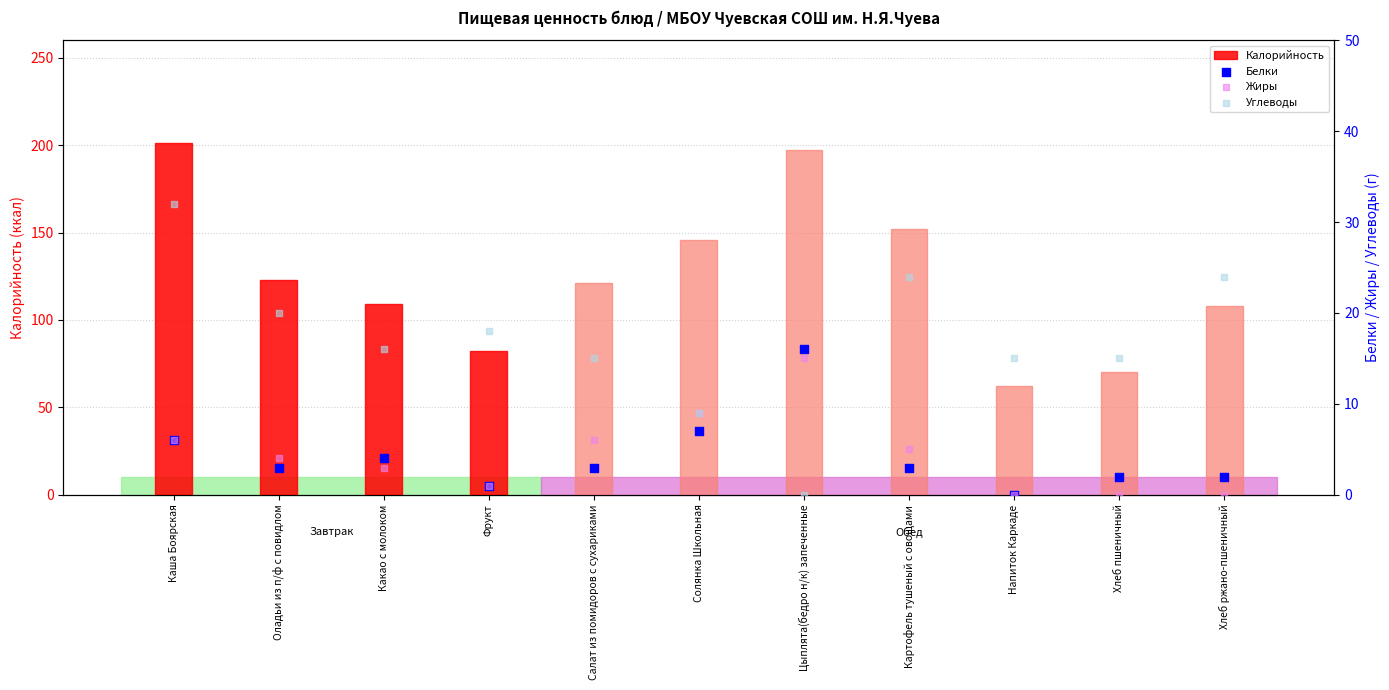

What are all the series names shown in the legend?

Калорийность, Белки, Жиры, Углеводы